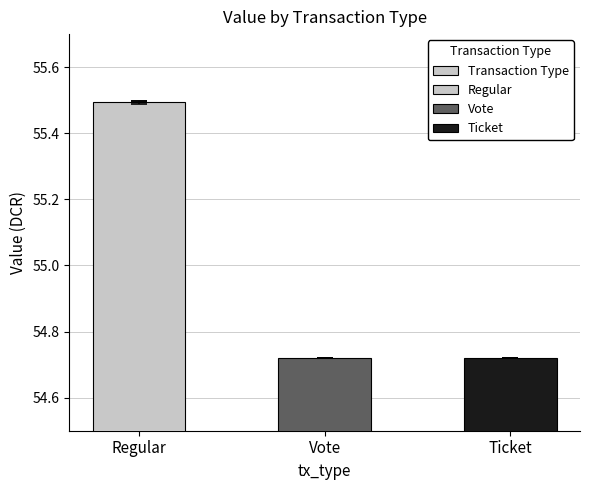

What position from the left is Regular?

1